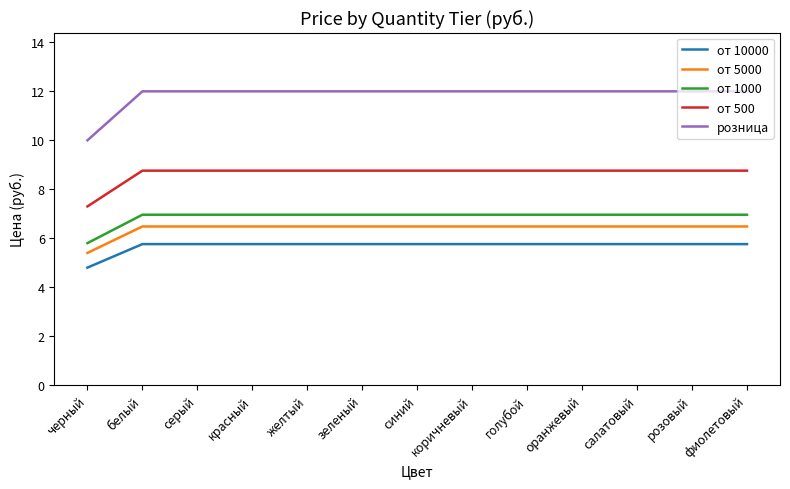

What position from the right is оранжевый?

4